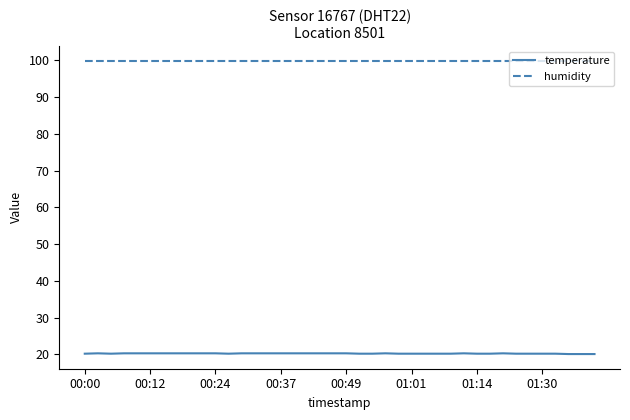

Rank the series by their maximum value, from lowest to highest.

temperature, humidity